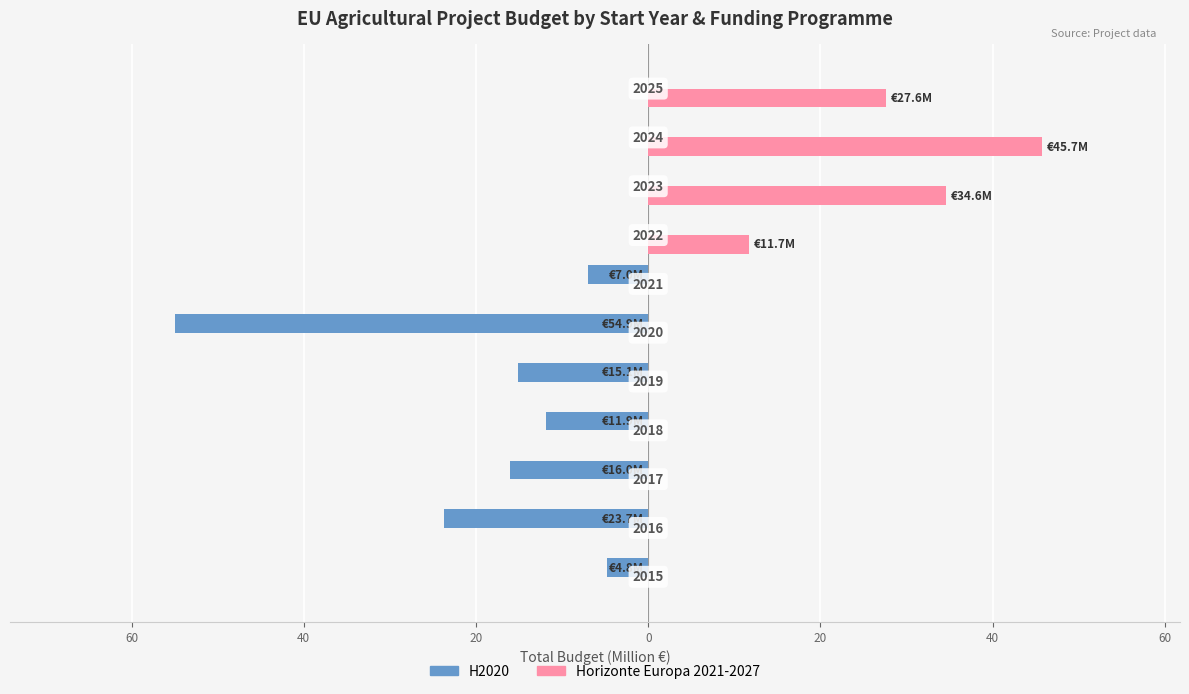

What are all the series names shown in the legend?

H2020, Horizonte Europa 2021-2027